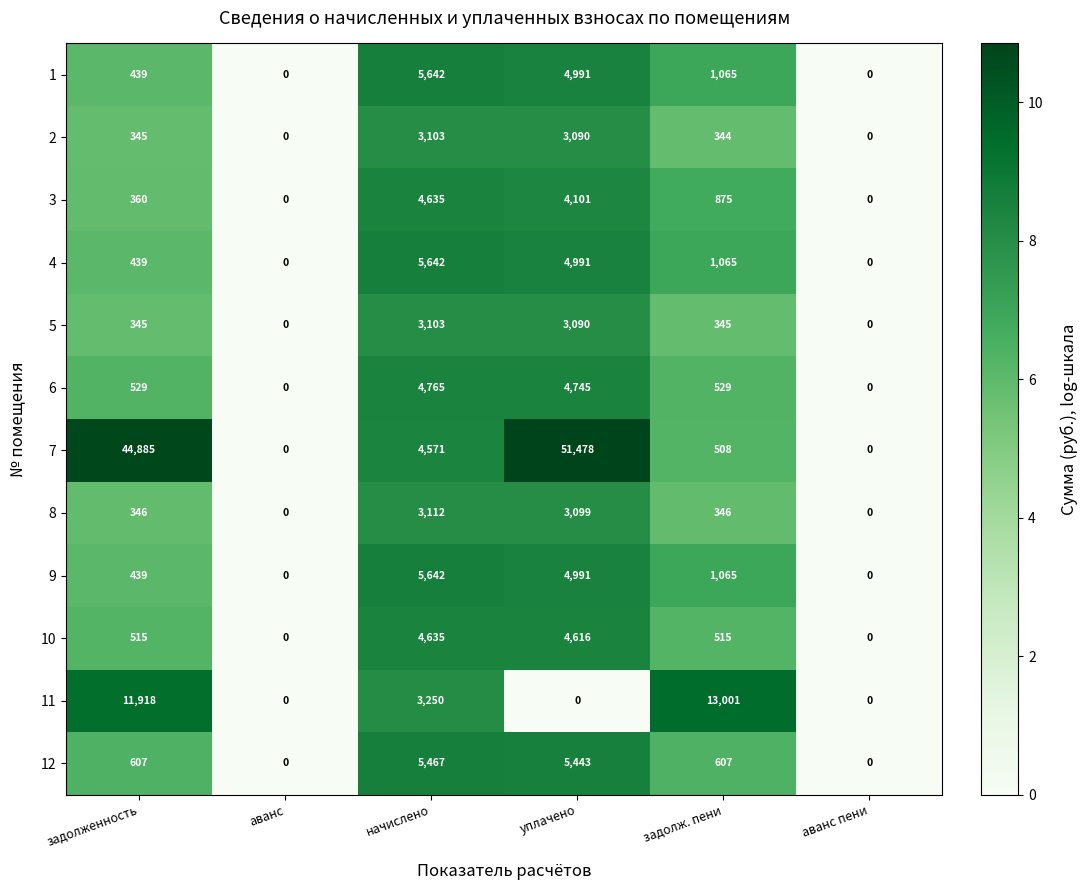

At which category is the sum across all series the highest?

уплачено